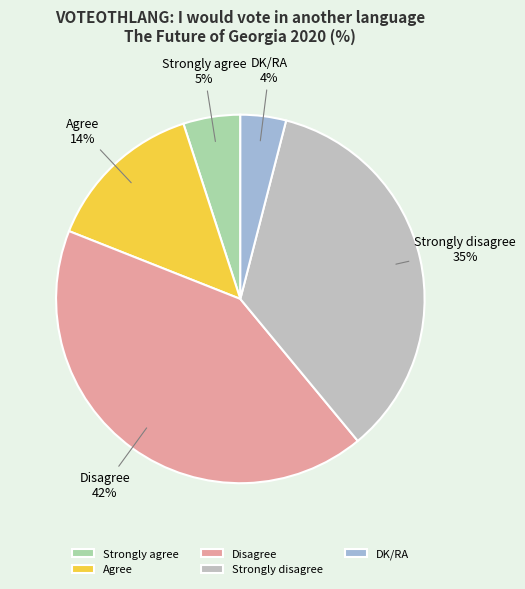

What percentage is the Agree slice, to the nearest percent?

14%